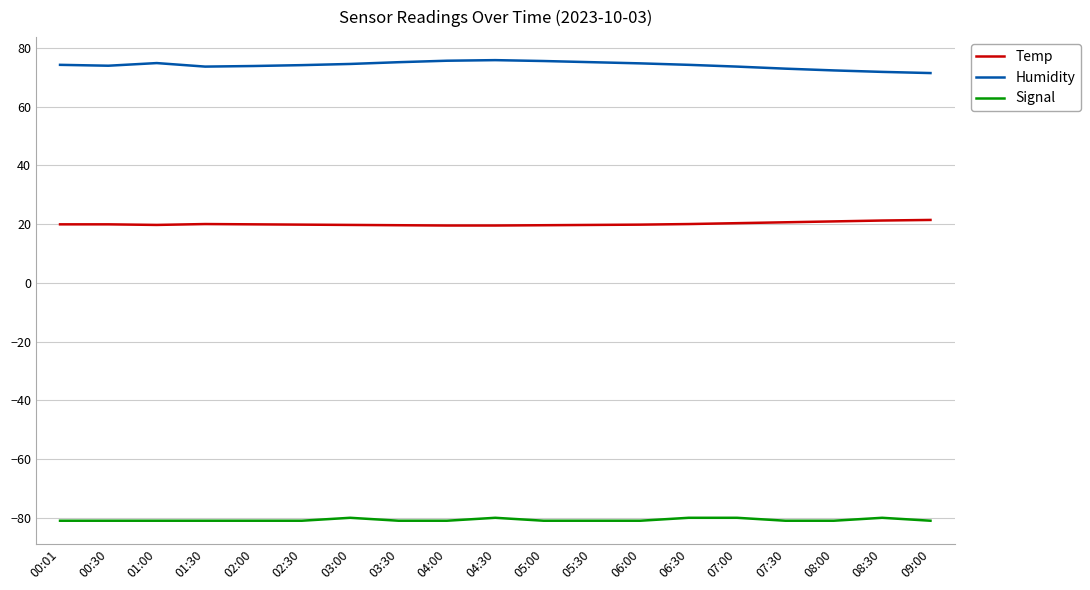

What is the minimum value for Temp?

19.5